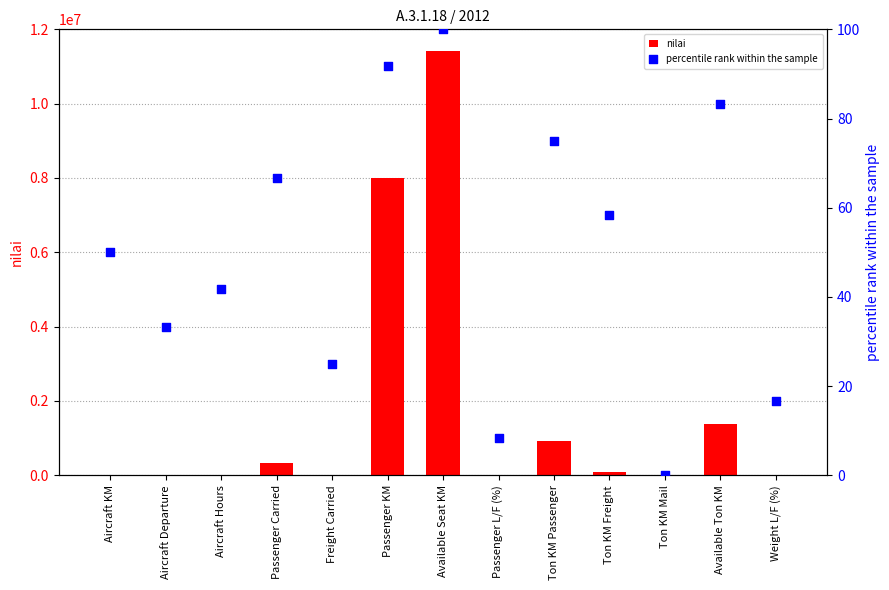

Which series reaches the minimum Y coordinate?

nilai